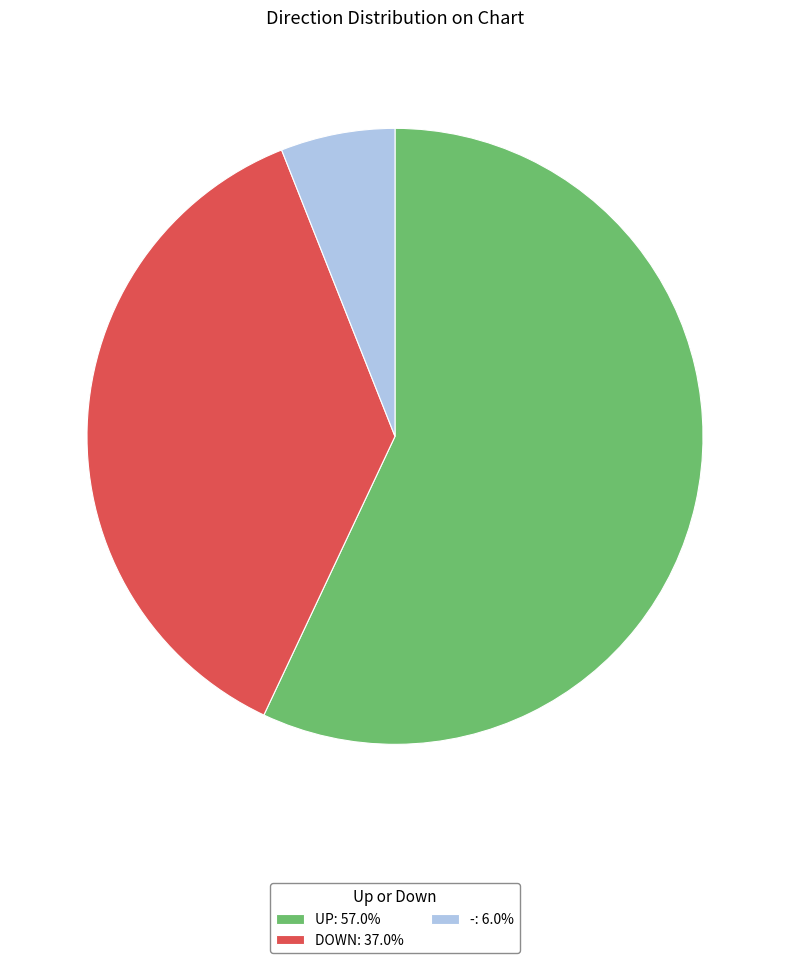

How many segments does this pie chart have?

3